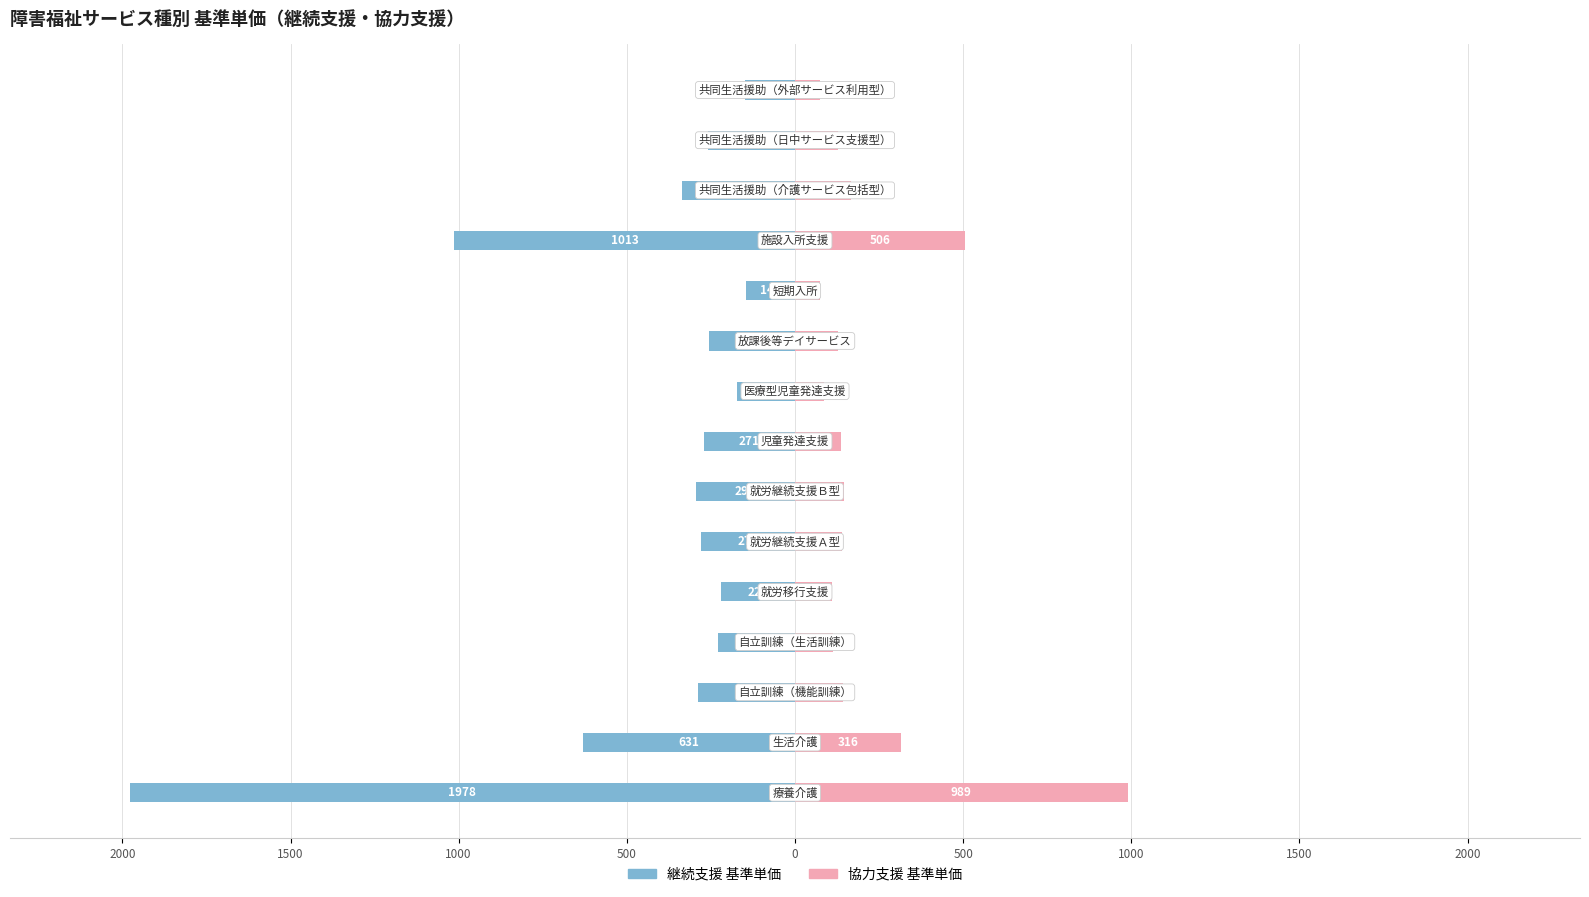

What is the sum of all 協力支援 基準単価 values?

3260